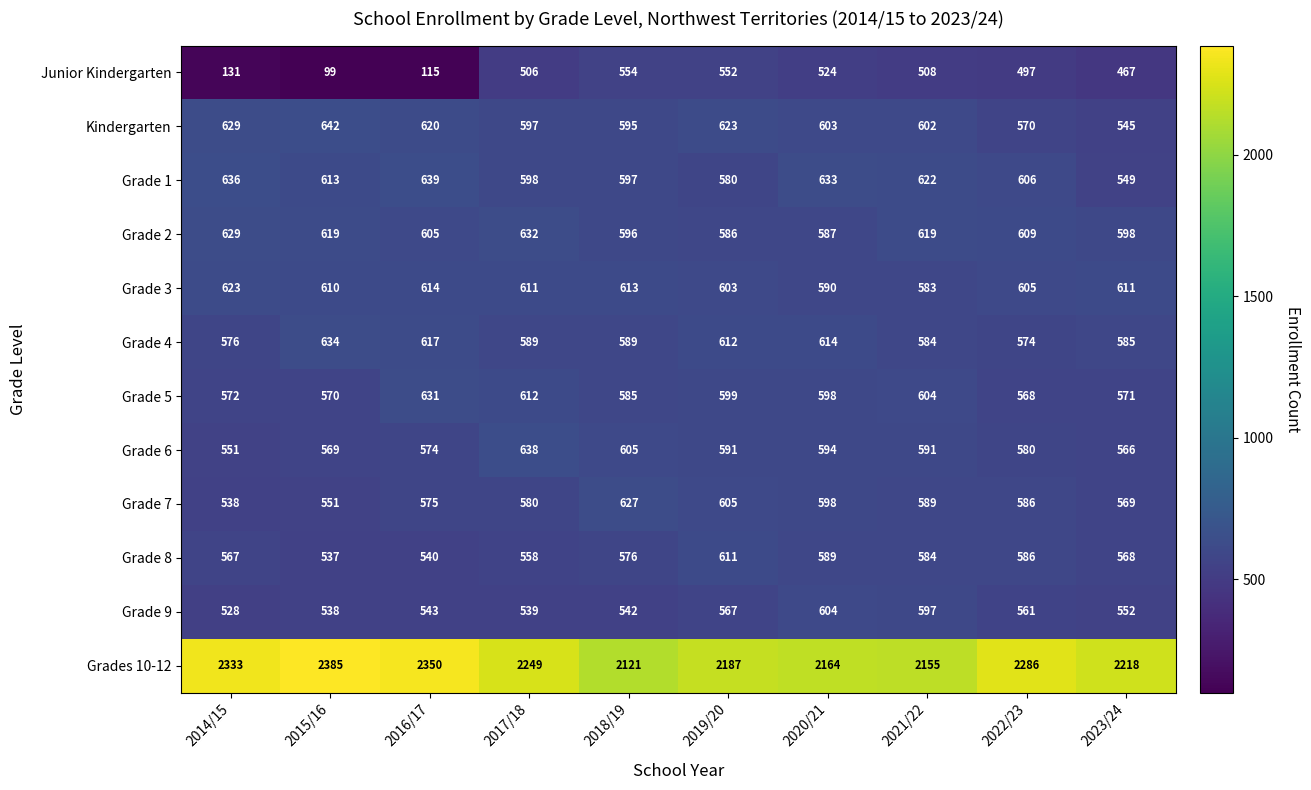

At 2019/20, list the series in order from smallest to largest.

Junior Kindergarten, Grade 9, Grade 1, Grade 2, Grade 6, Grade 5, Grade 3, Grade 7, Grade 8, Grade 4, Kindergarten, Grades 10-12